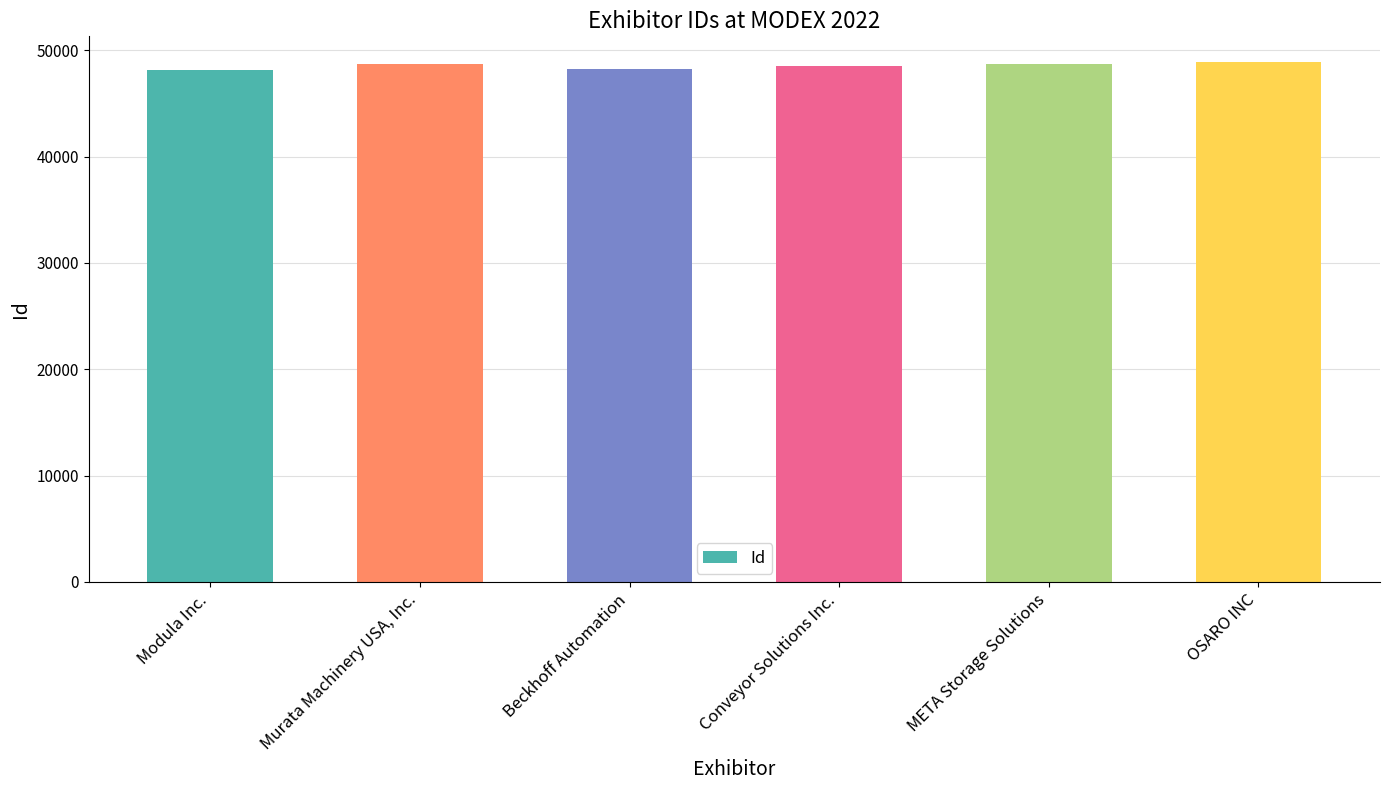

What is the maximum value shown in the chart?

48857